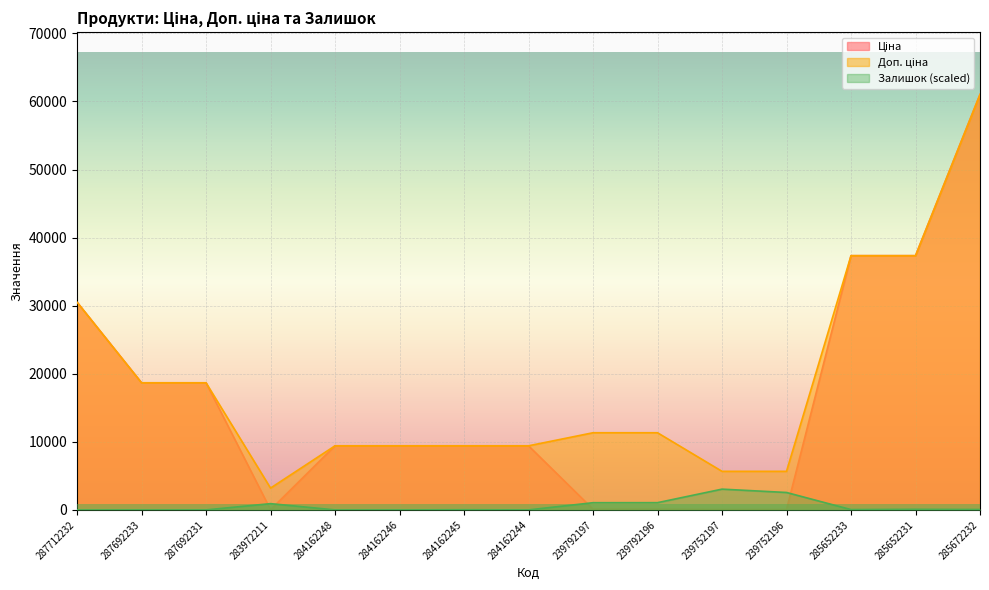

How many distinct data groups are displayed?

3